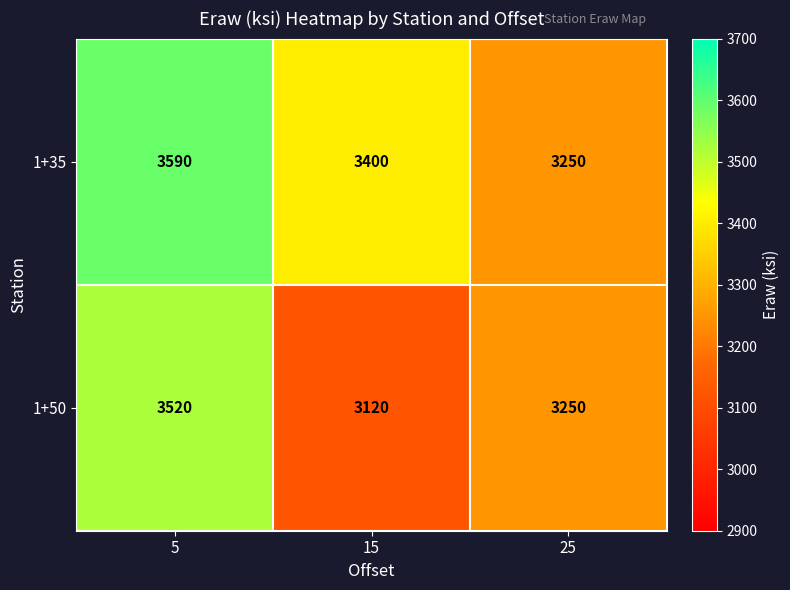

Which series changed the most between 5 and 25?

1+35